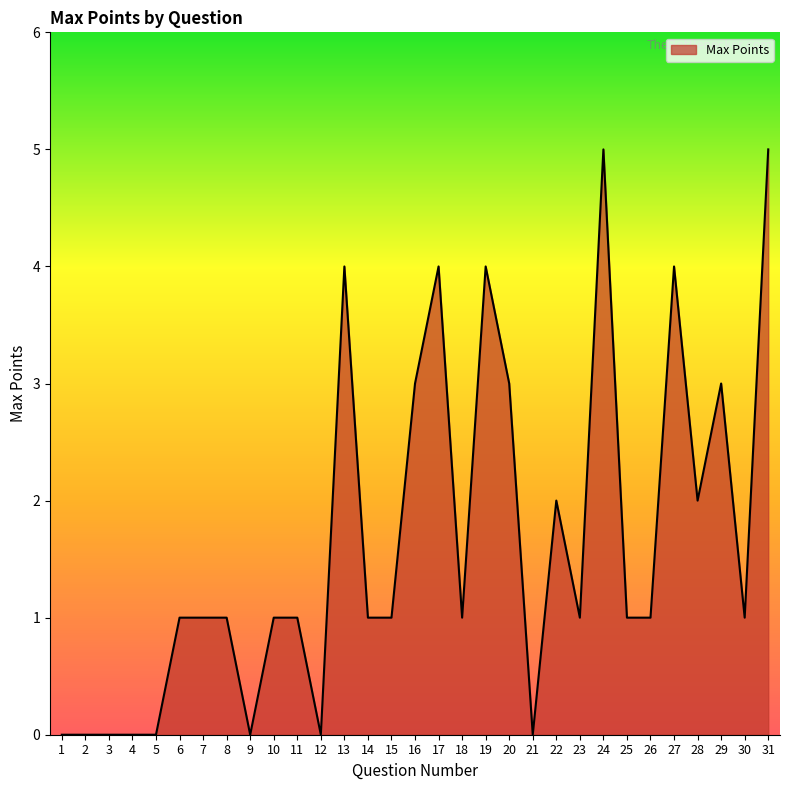

What is the greatest value displayed?

5